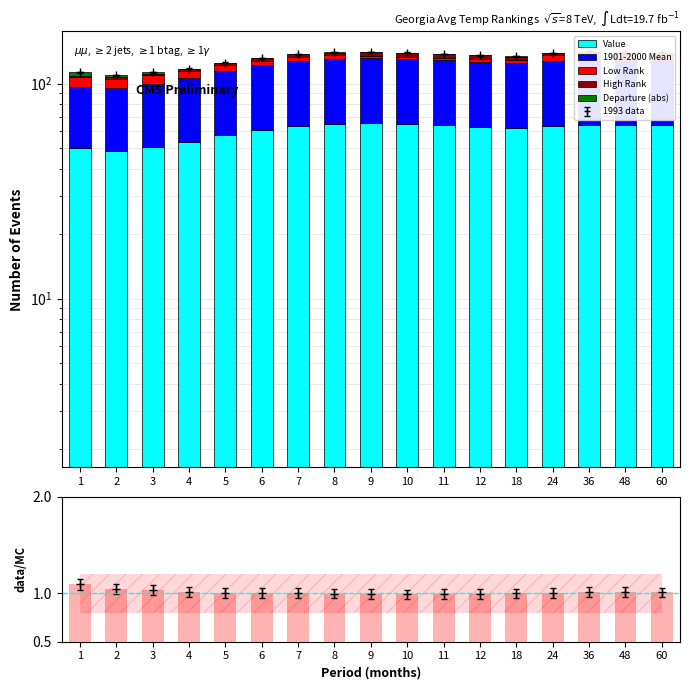

What is the spread (max minus min) of values at 1?

49.3